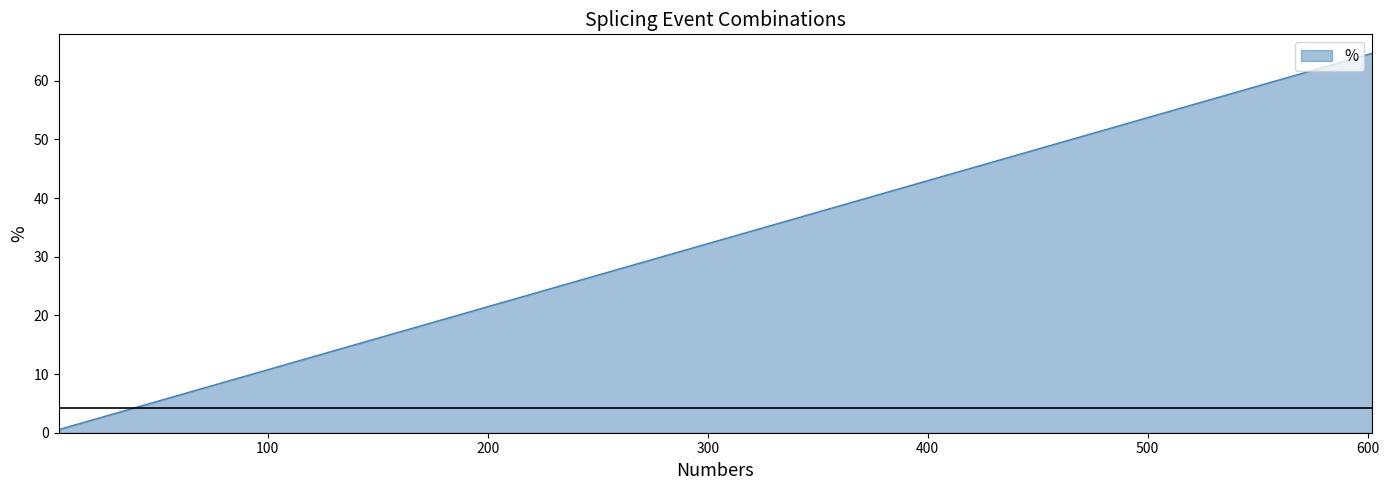

What is the maximum value shown in the chart?

64.7